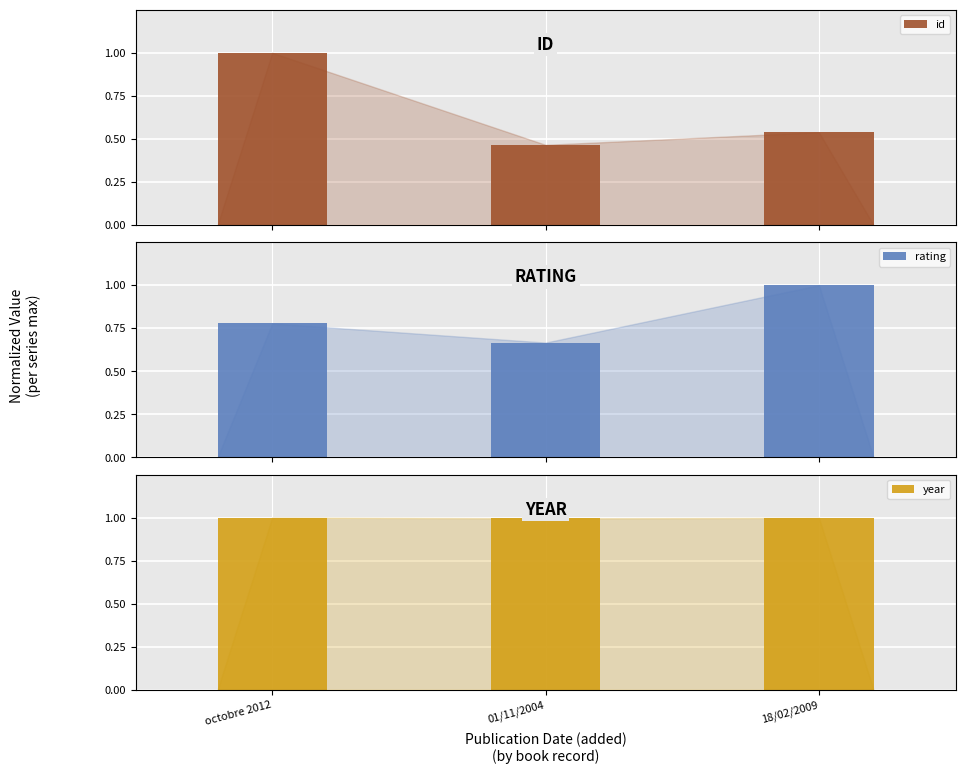

Rank the categories by id value from lowest to highest.

01/11/2004, 18/02/2009, octobre 2012